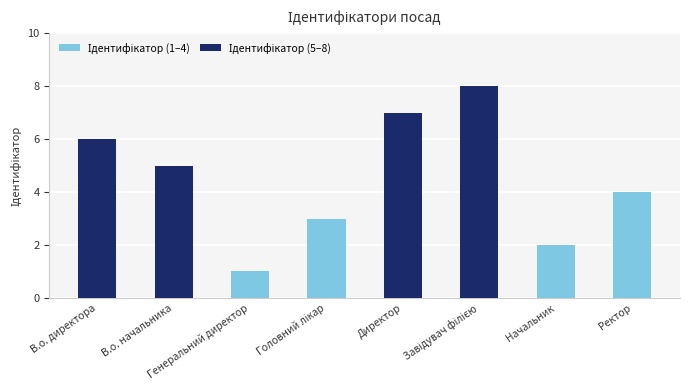

What is the maximum value for Ідентифікатор (1–4)?

4